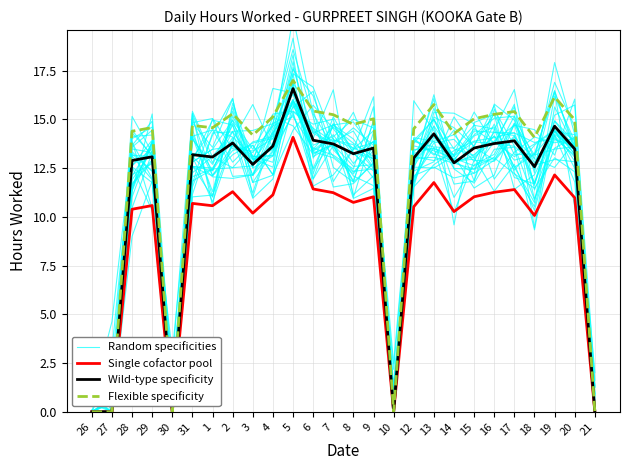

Count the number of data series in this chart.

4